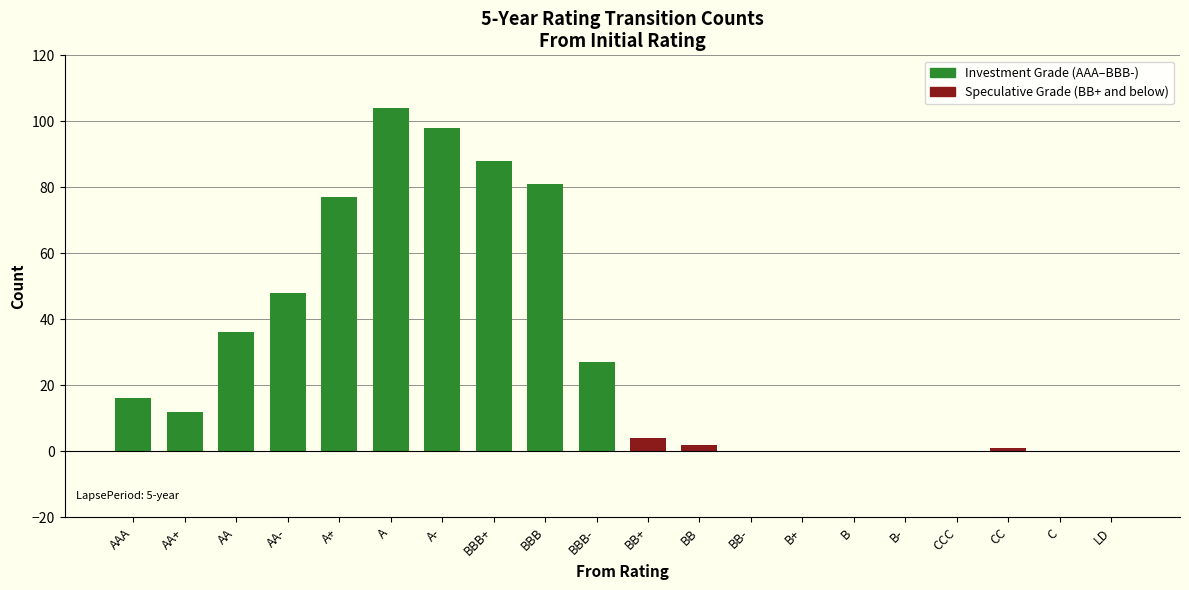

What is the sum of the values at BBB- and A+?

104